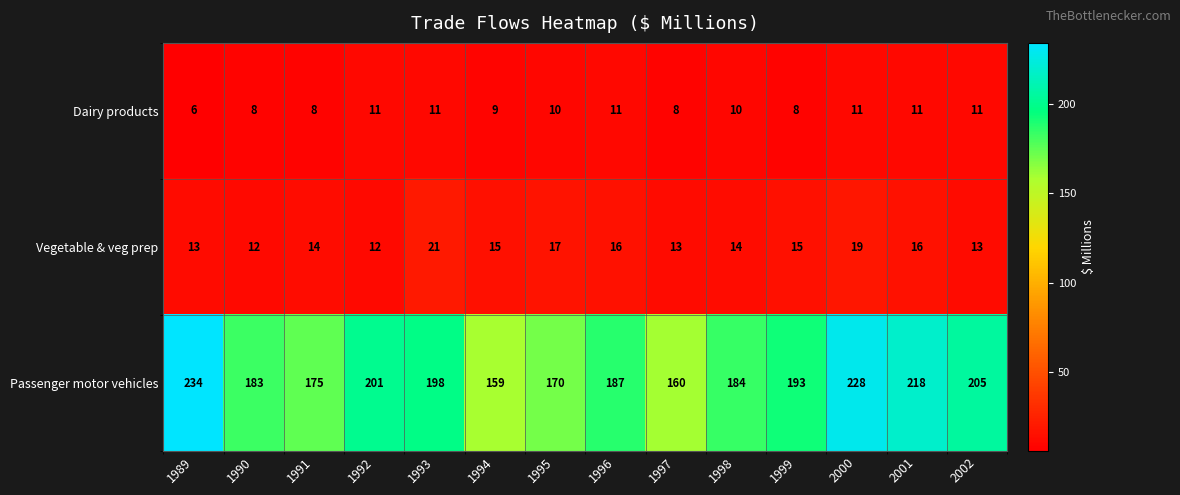

Rank the series by their maximum value, from highest to lowest.

Passenger motor vehicles, Vegetable & veg prep, Dairy products